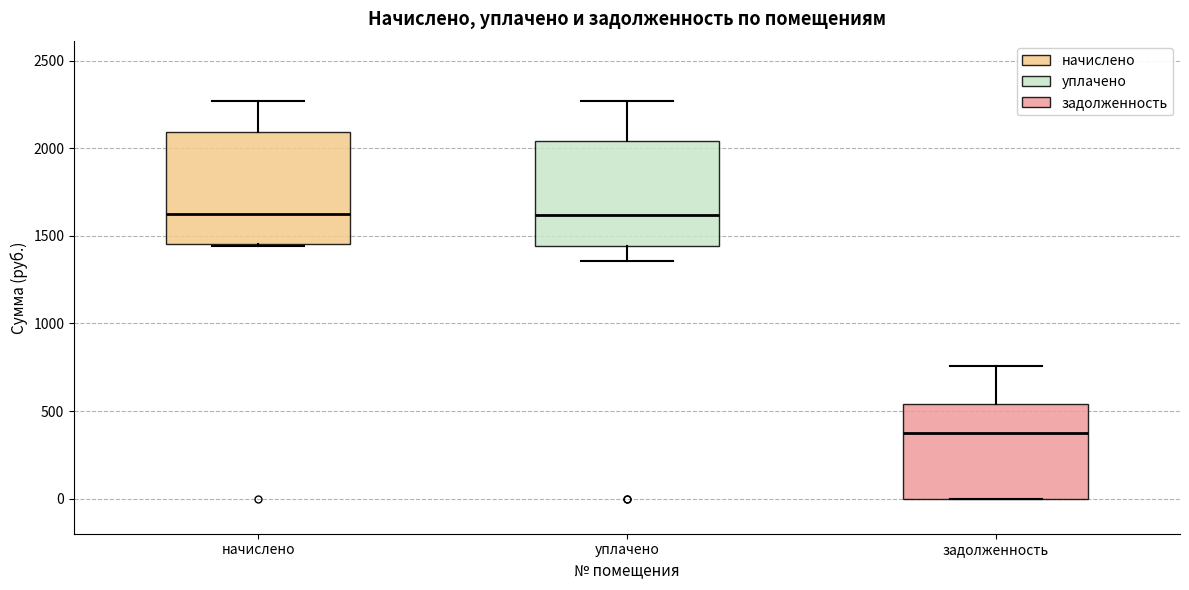

Reading left to right, read every box against the y-axis: the position of its median line, the range the box covers, and the ends of its whiskers. The values are not printed on the chart, so give them approximately, as read against the axis.

начислено: median 1600, box 1450 to 2100, whiskers 1450 to 2250
уплачено: median 1600, box 1450 to 2050, whiskers 1350 to 2250
задолженность: median 400, box 0 to 550, whiskers 0 to 750